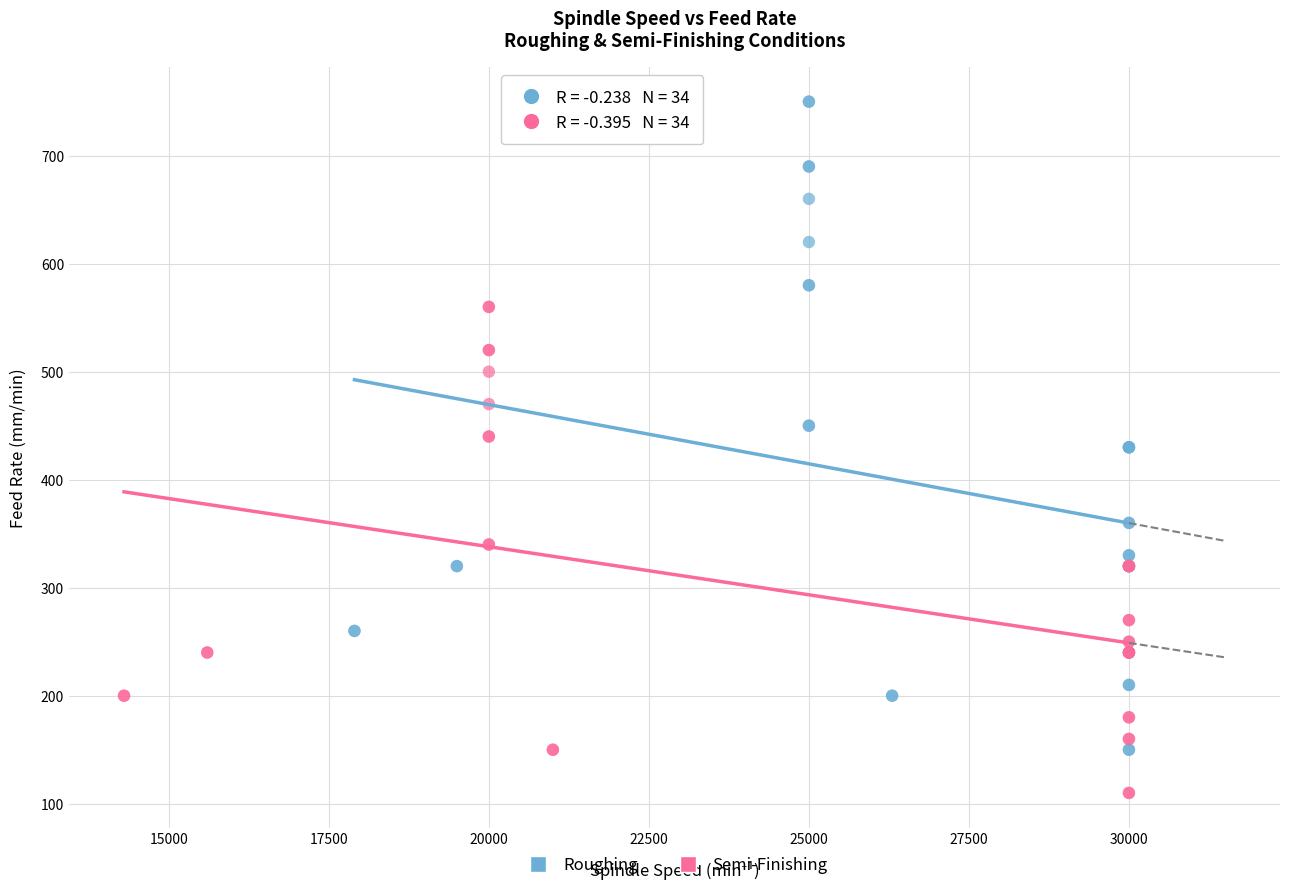

Which series contains the lowest Y value?

Semi-Finishing